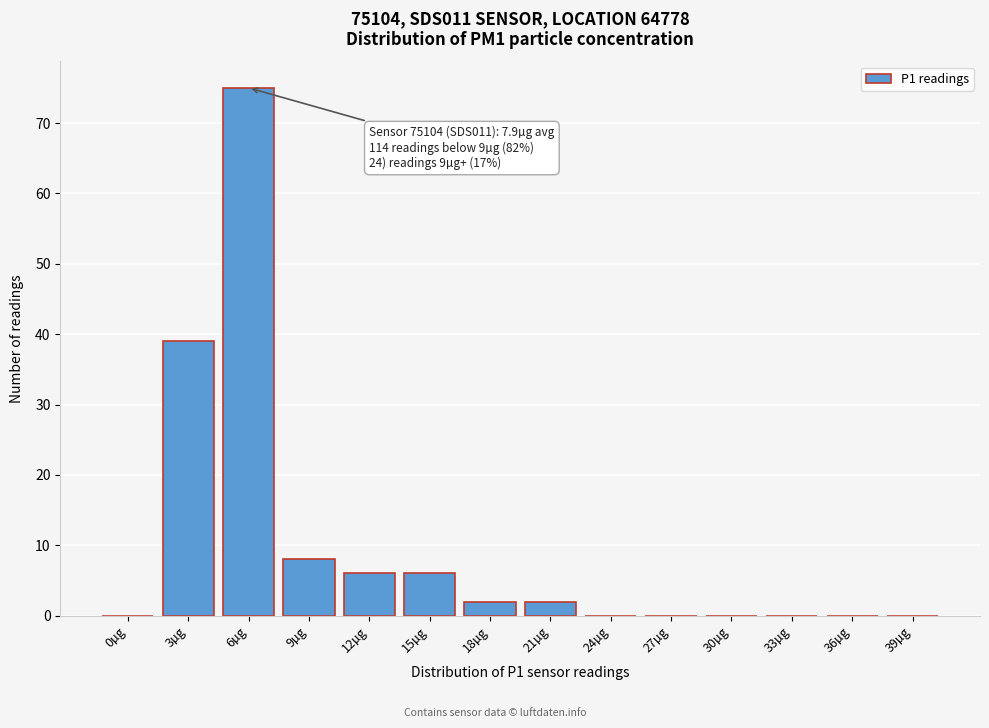

Reading left to right, extract all data points from this chart.

0µg=0	3µg=39	6µg=75	9µg=8	12µg=6	15µg=6	18µg=2	21µg=2	24µg=0	27µg=0	30µg=0	33µg=0	36µg=0	39µg=0